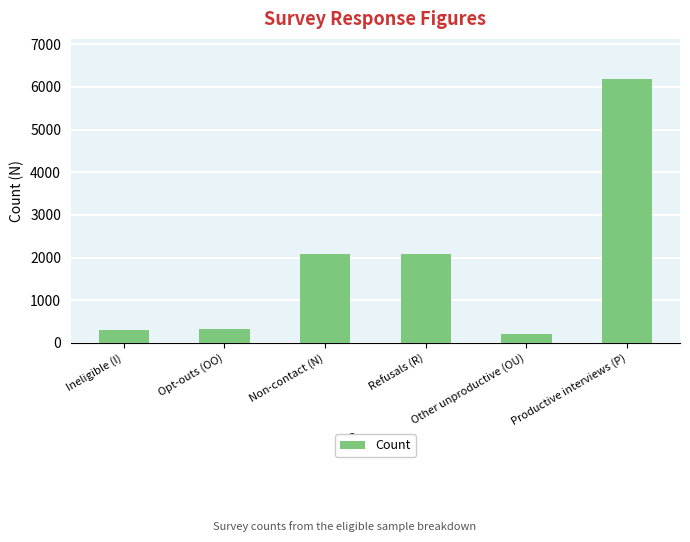

What value does the data have at Refusals (R), to the nearest 10?

2090